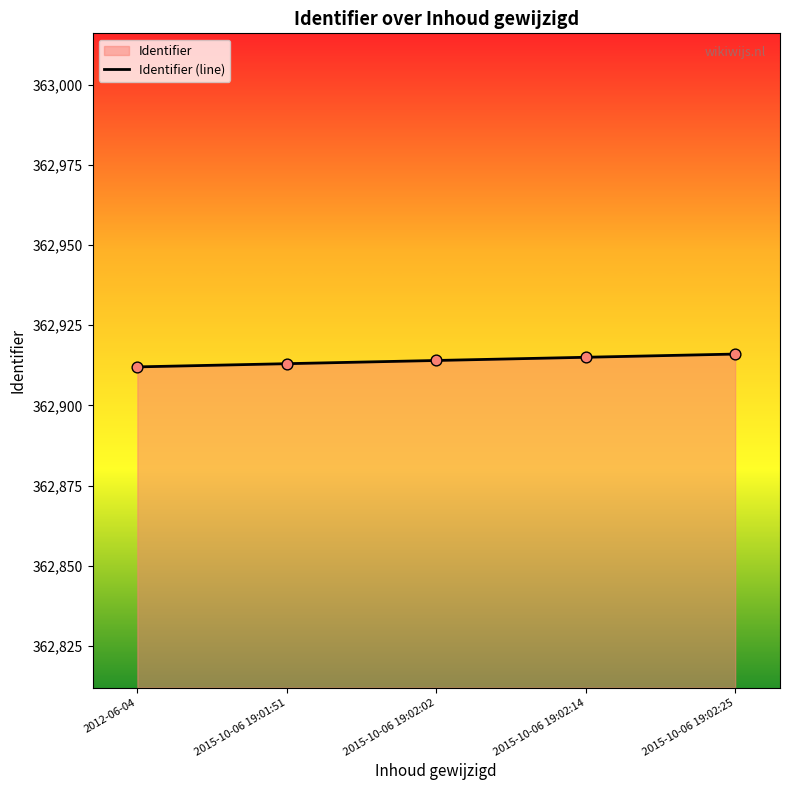

What is the ratio of the value at 2015-10-06 19:02:14 to the value at 2015-10-06 19:02:25?

1.0